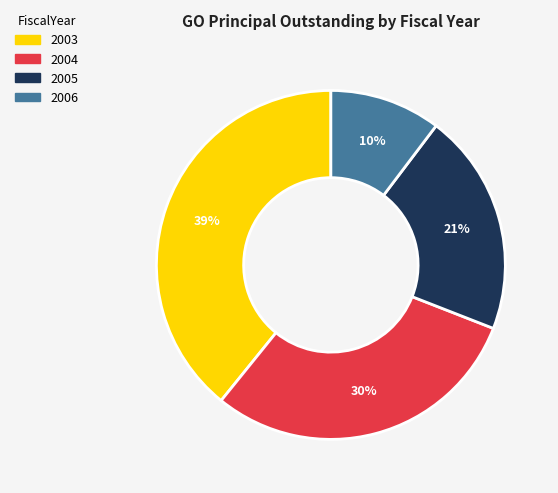

To the nearest percent, what is the combined percentage of 2003 and 2005?

60%